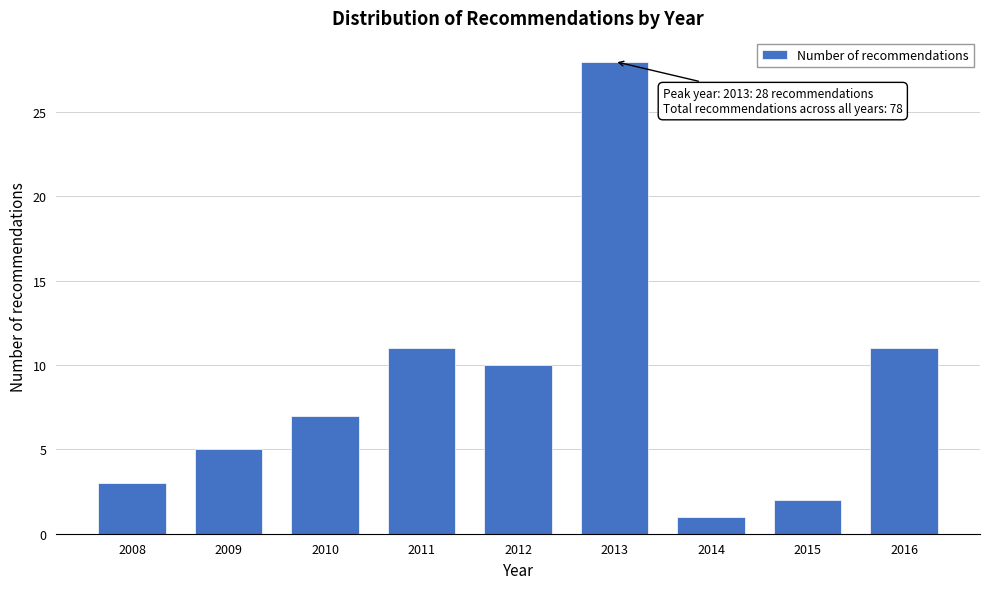

Reading right to left, extract all data points from this chart.

11	2	1	28	10	11	7	5	3